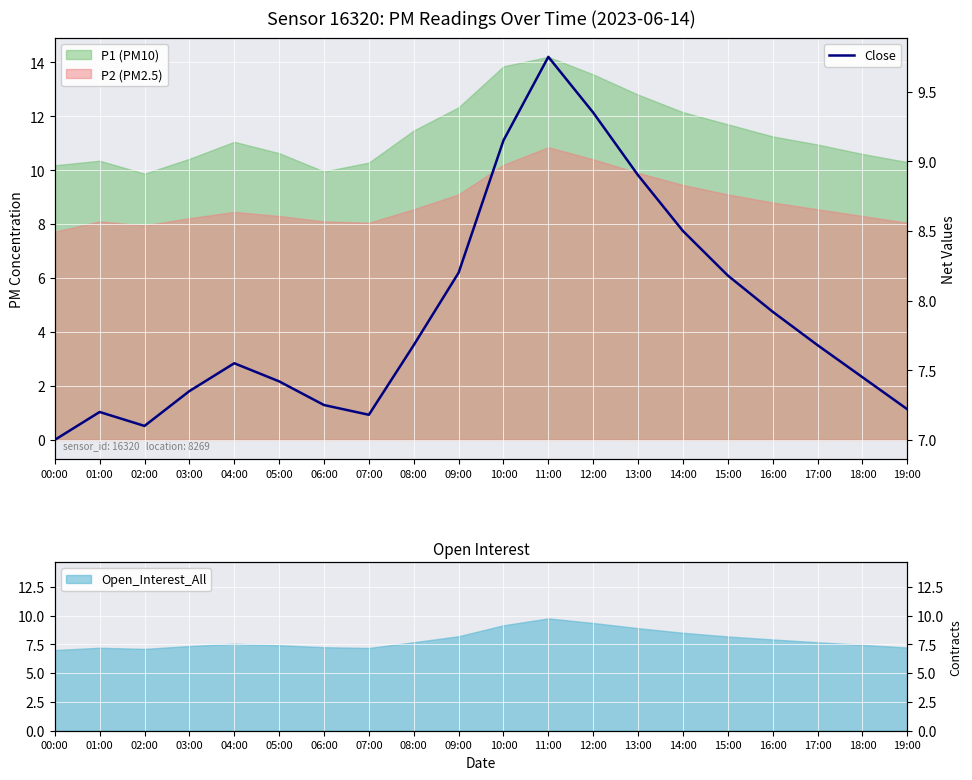

What position from the left is 06:00?

7